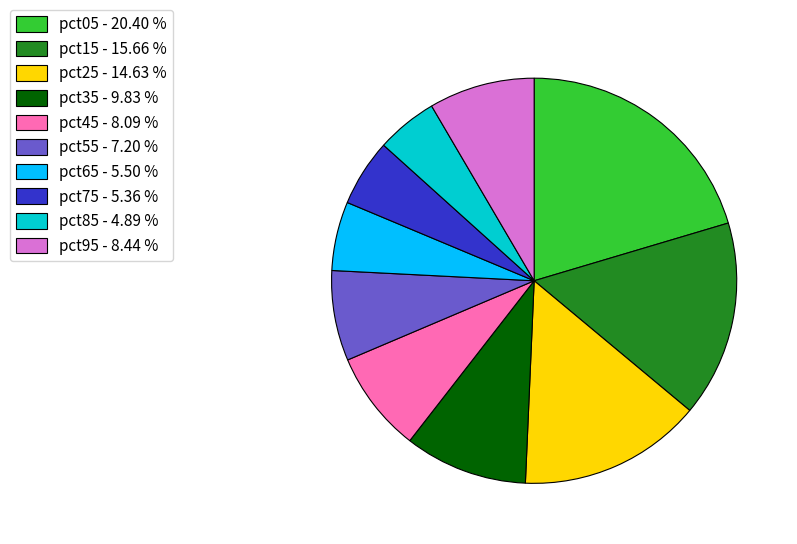

Between pct45 and pct55, which is larger?

pct45